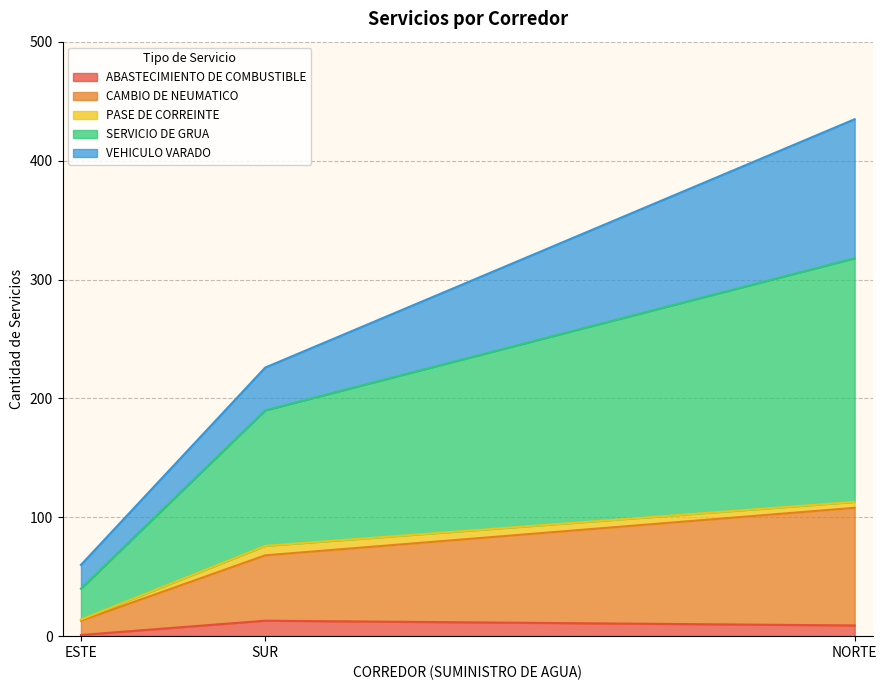

What is the maximum value for ABASTECIMIENTO DE COMBUSTIBLE?

13